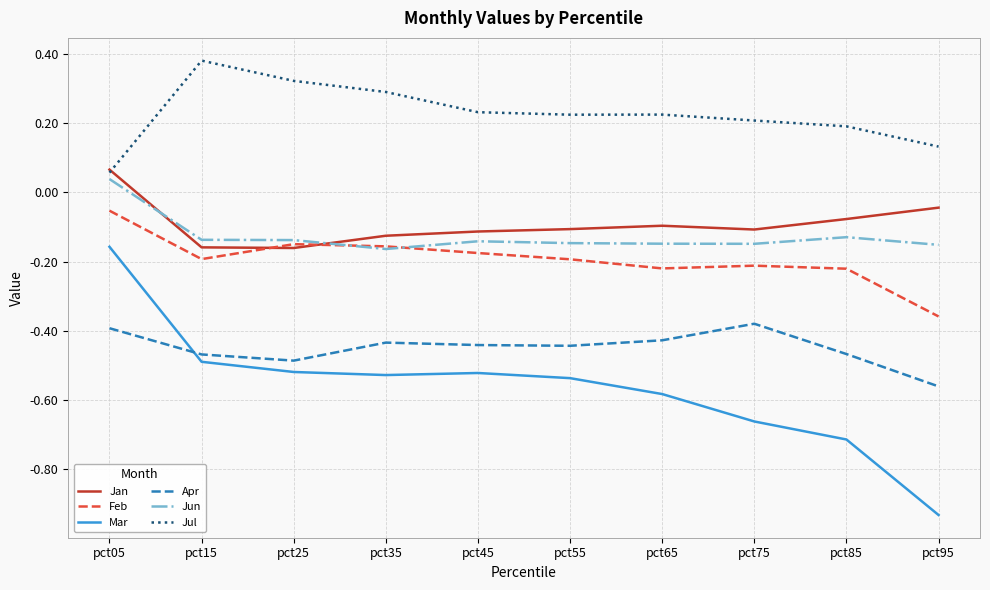

At which label does Mar reach its peak?

pct05